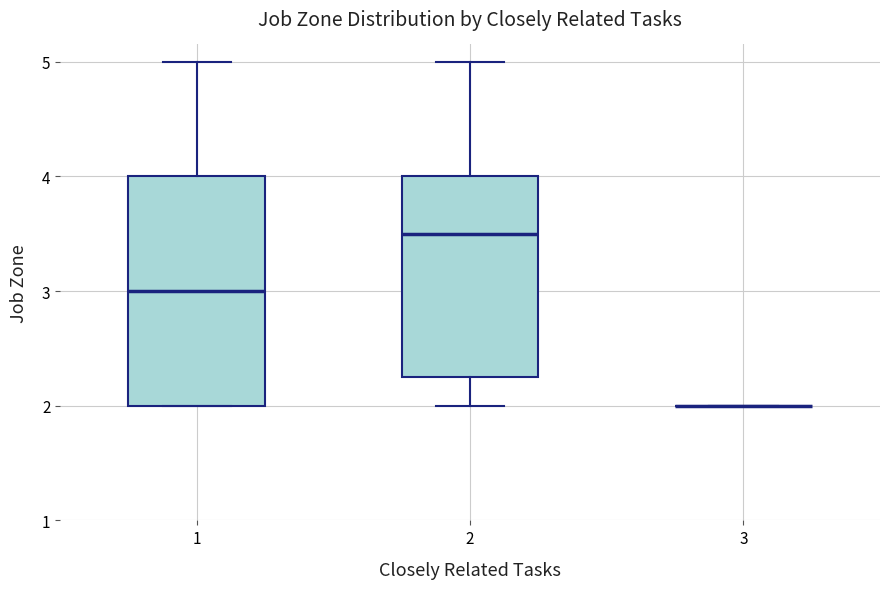

Where is the upper edge of the box at x = 2 on the y-axis? The values are not printed on the chart, so give them approximately, as read against the axis.

4.0